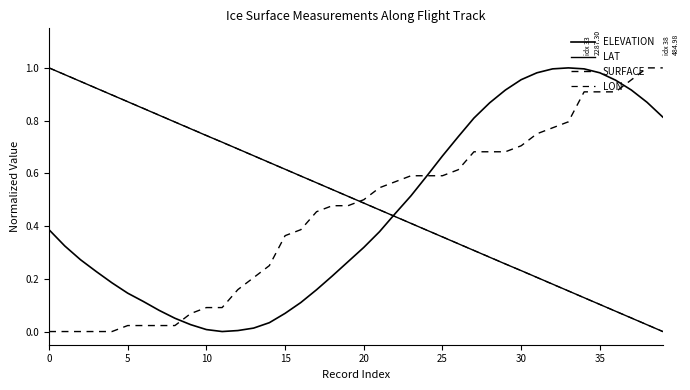

How many lines are shown in the chart?

4